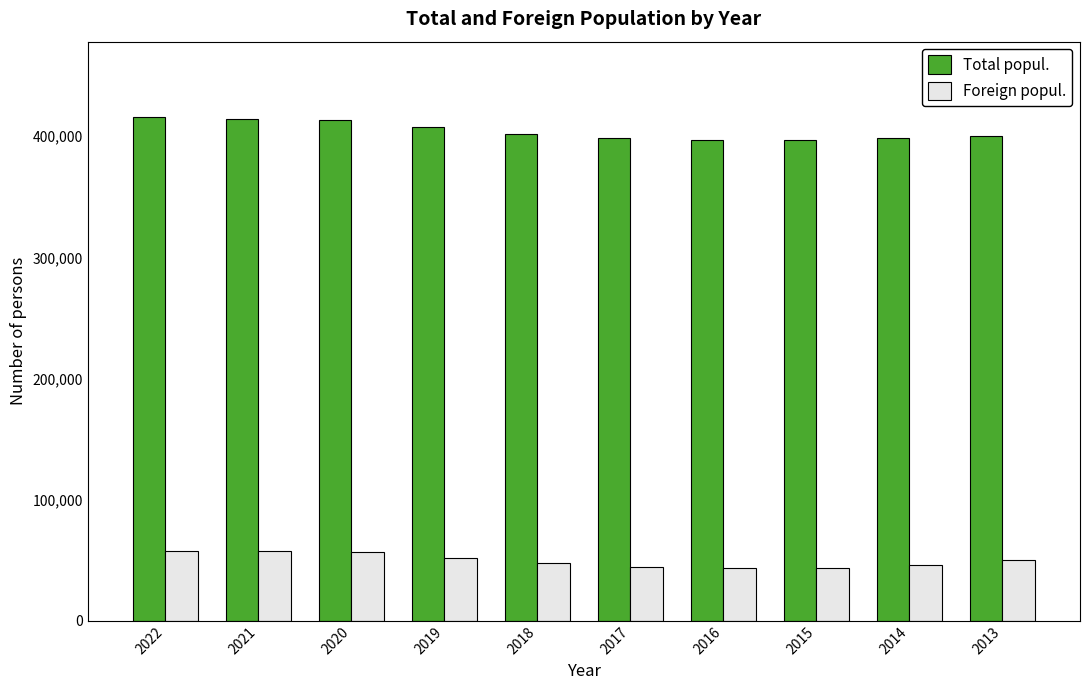

What is the average value of the Foreign popul. series?

49945